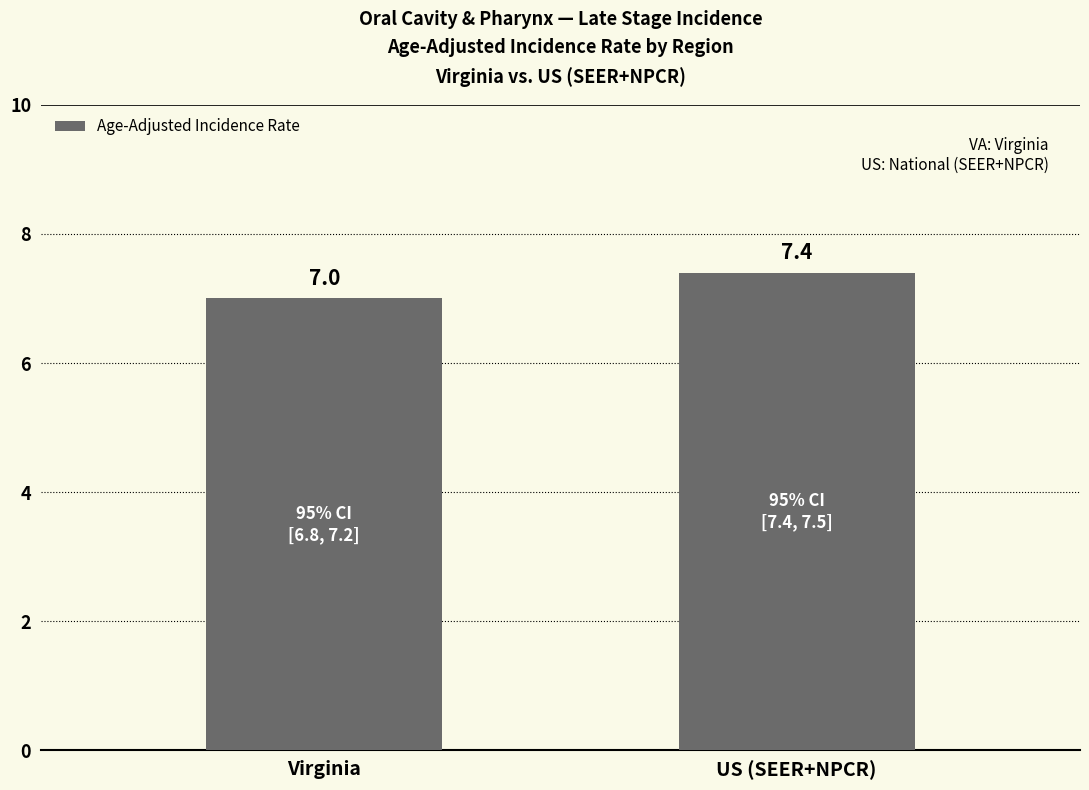

What is the average value?

7.2